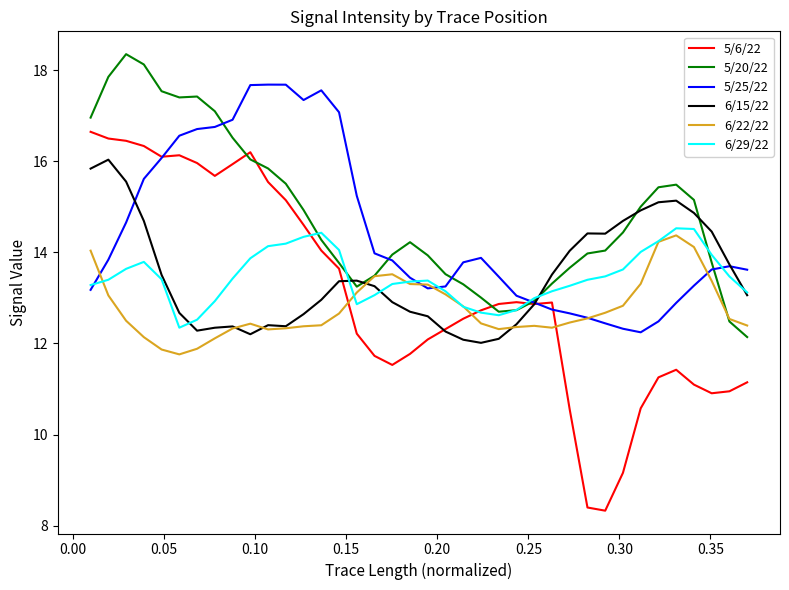

Which series has the largest range (max minus min)?

5/6/22